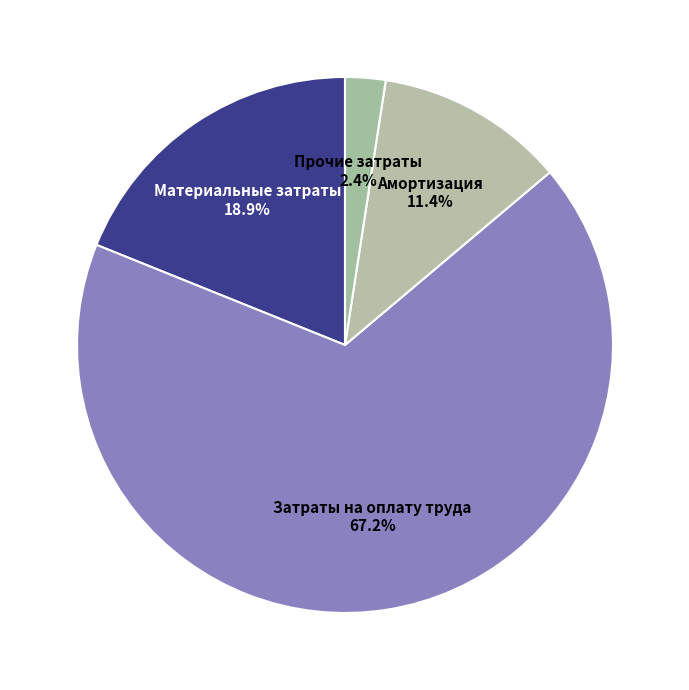

Which category has the smallest portion of the pie?

Прочие затраты